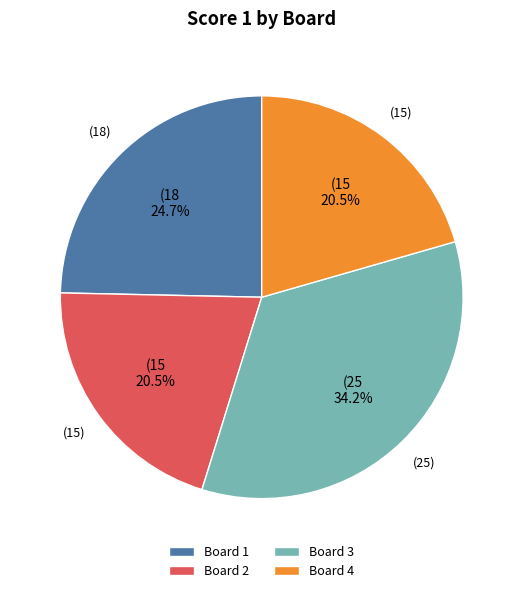

Between Board 2 and Board 3, which is larger?

Board 3